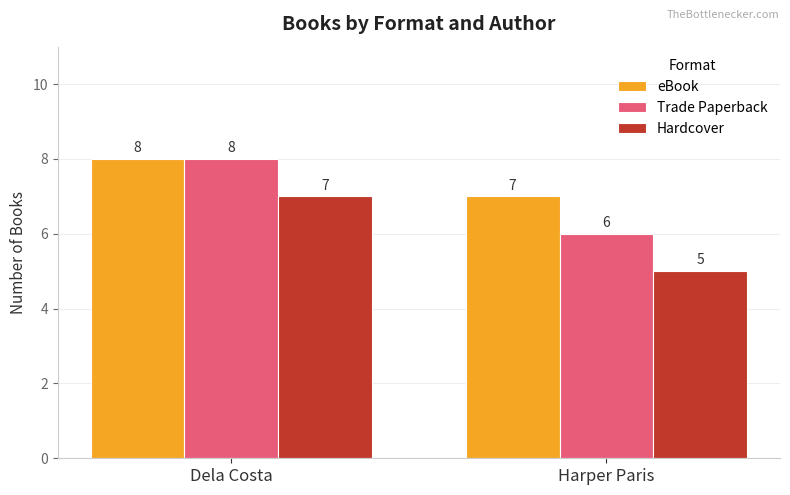

At how many categories does at least one series exceed 5?

2